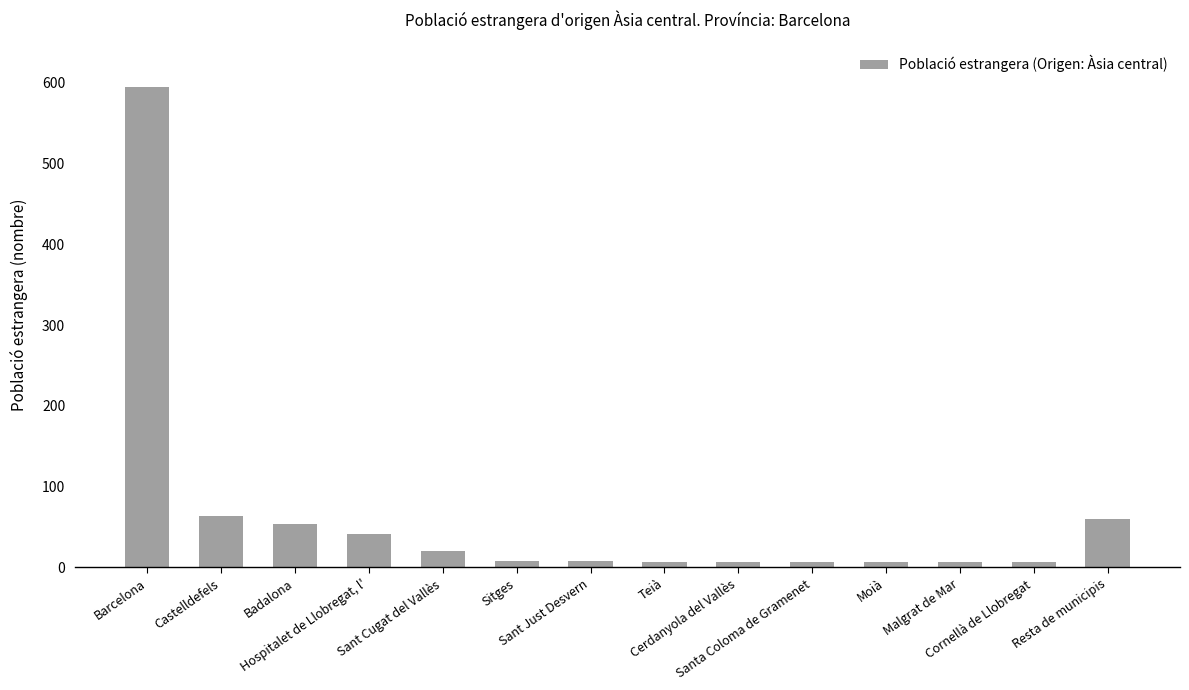

What is the change in value from Barcelona to Moià?

-588